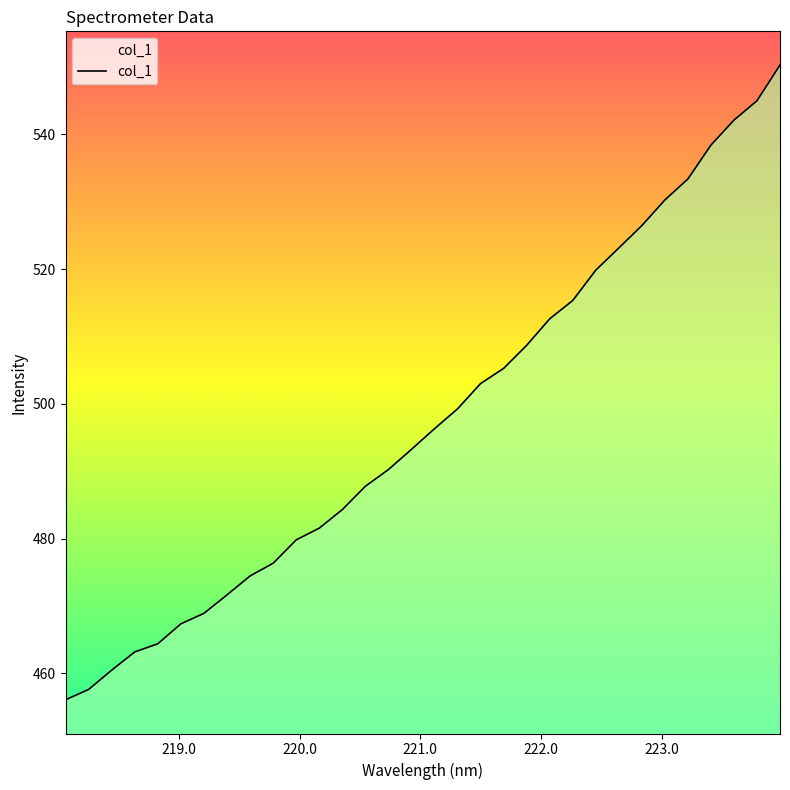

Does the chart have visible grid lines?

No